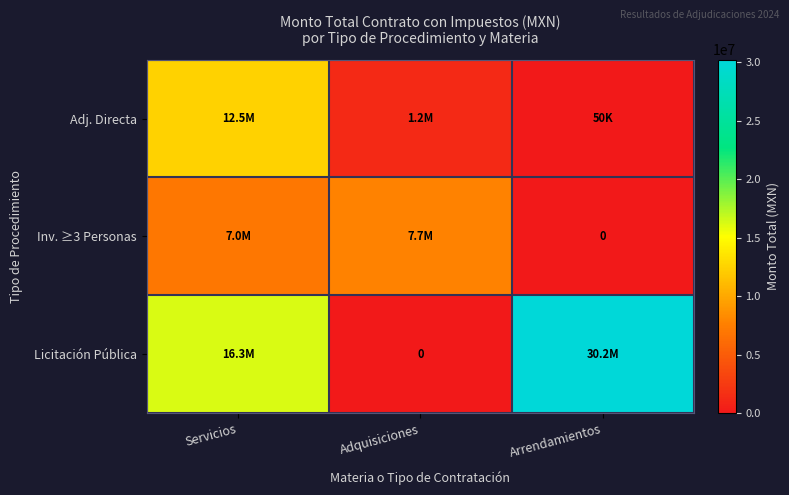

The Adj. Directa series shows 6625883.0 at Servicios. True or false?

False